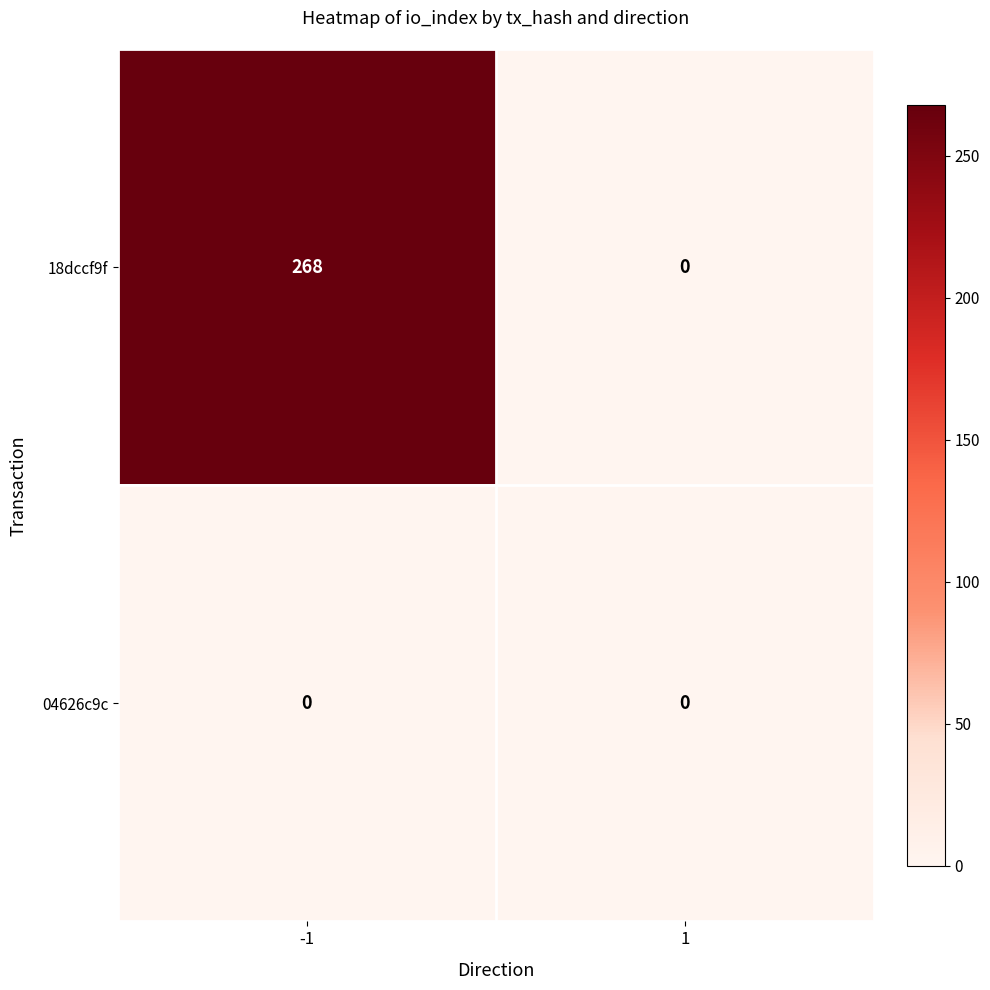

The value of 18dccf9f at -1 is 445. True or false?

False